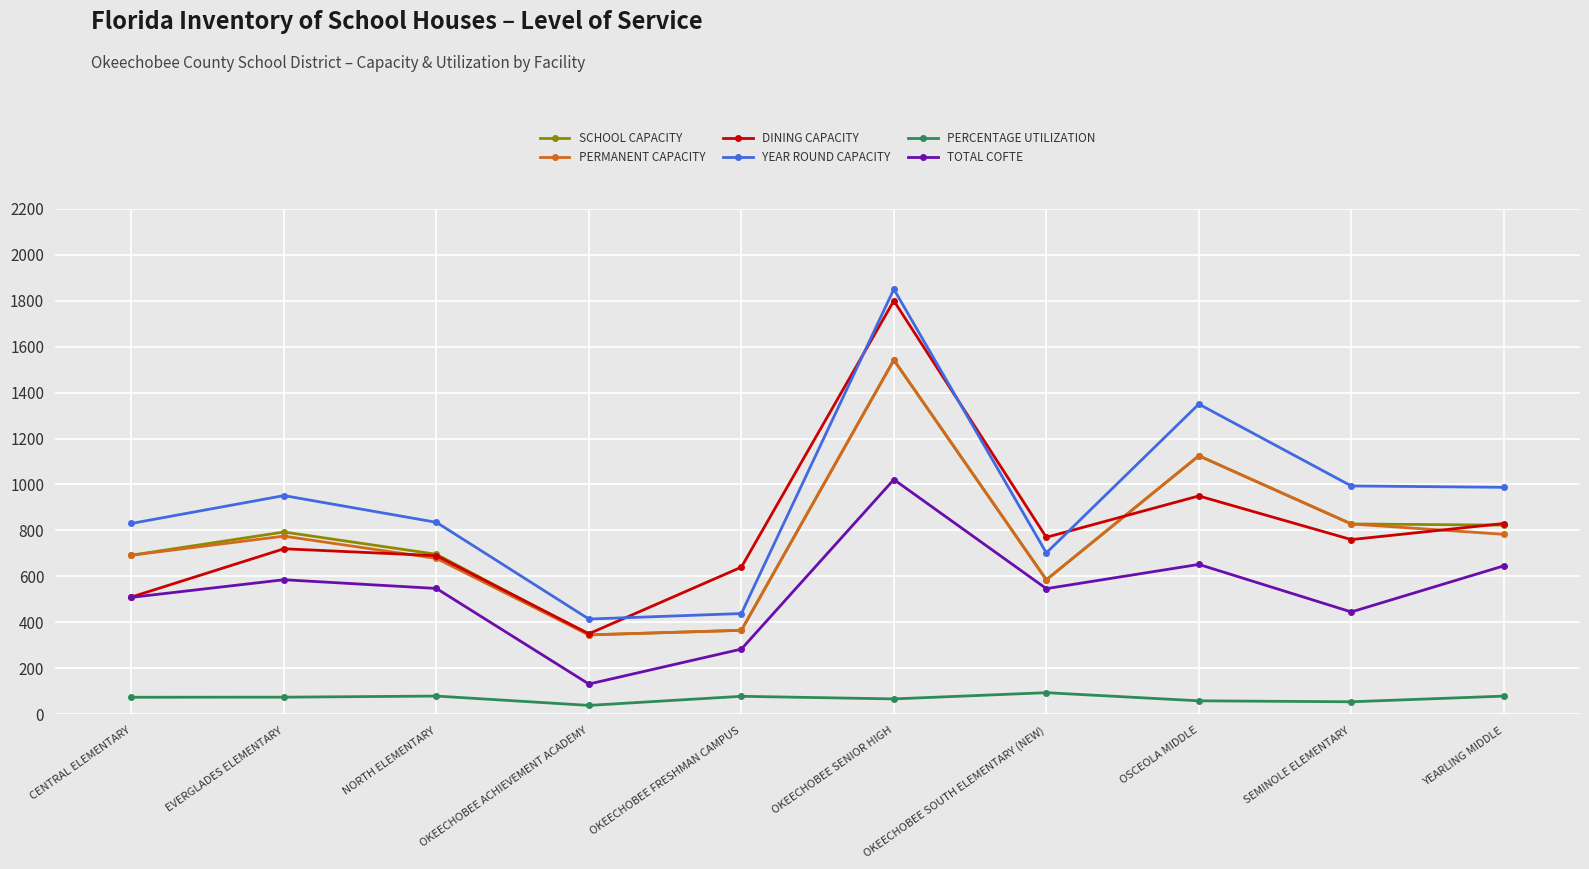

Which series has the largest total across all categories?

YEAR ROUND CAPACITY